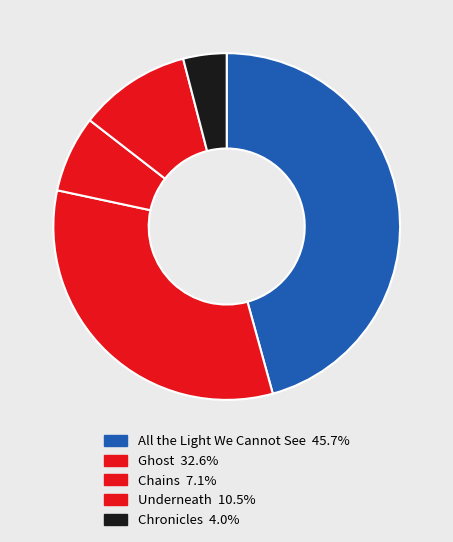

To the nearest percent, what is the average slice percentage?

20%